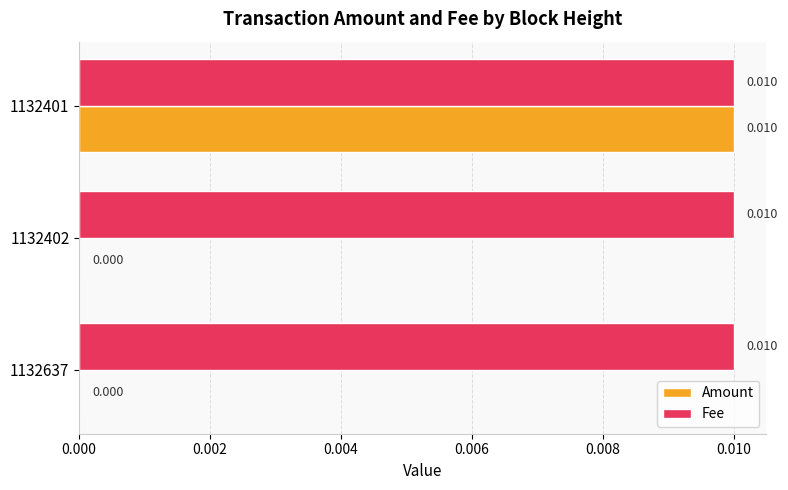

Which series has the largest total across all categories?

Fee